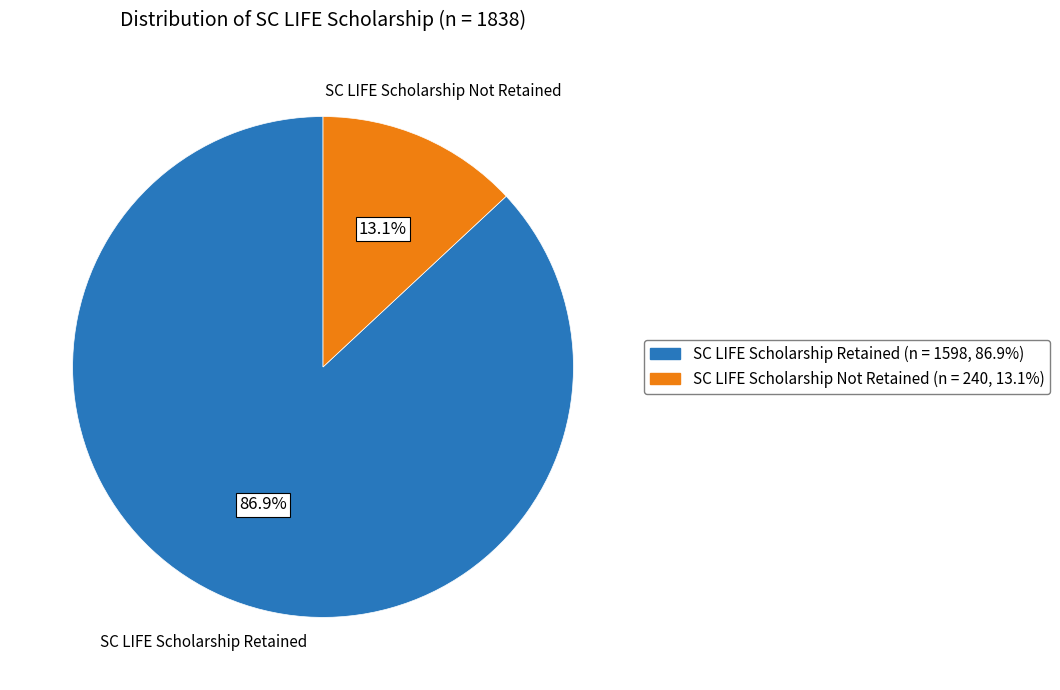

To the nearest percent, what is the difference between the largest and smallest slice percentages?

74%